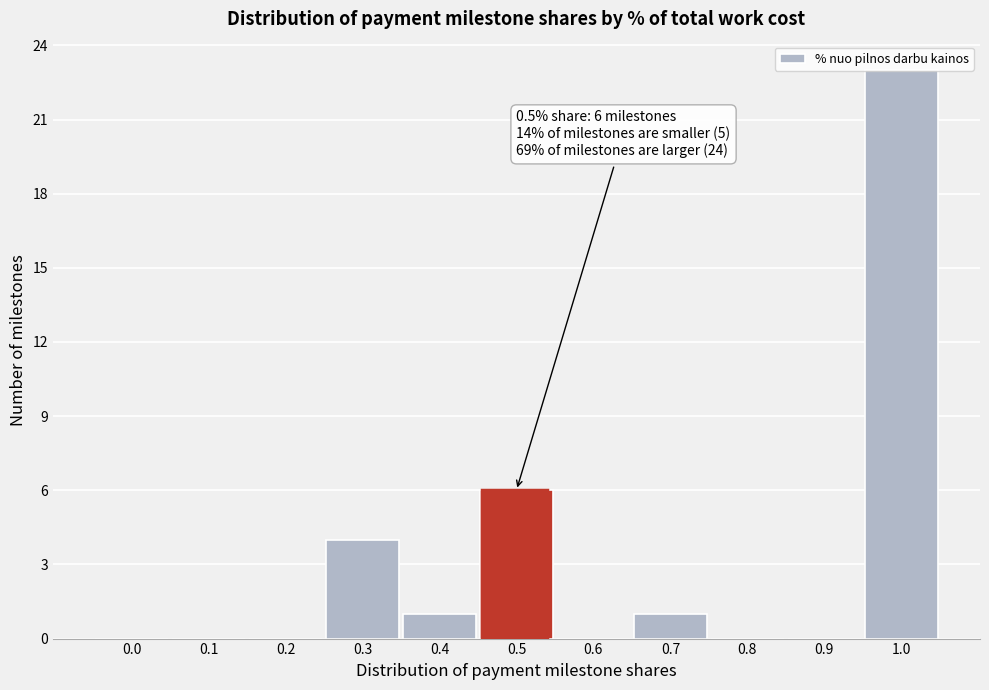

What is the sum of all values?

35